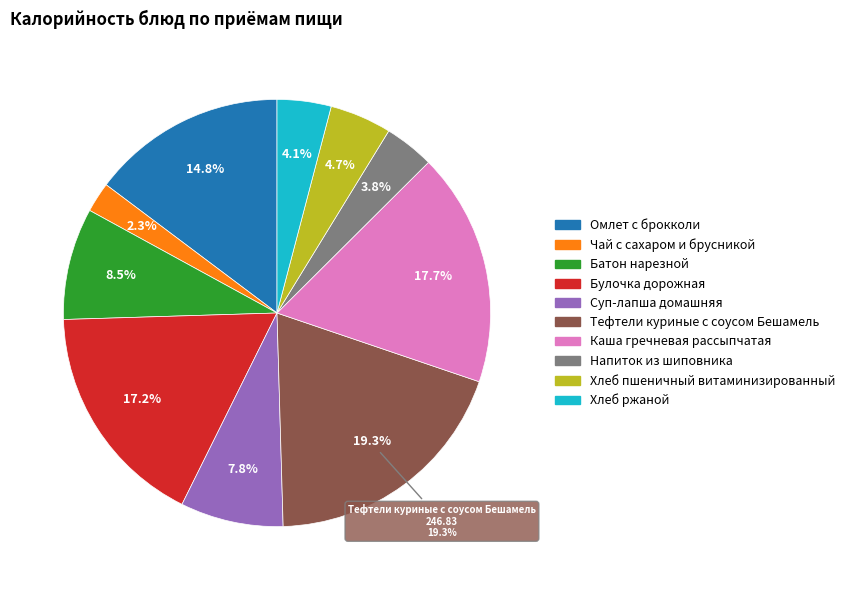

How many segments does this pie chart have?

10